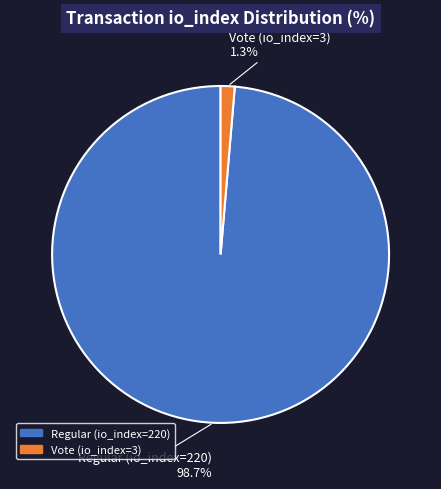

To the nearest percent, what is the combined percentage of Vote (io_index=3) and Regular (io_index=220)?

100%